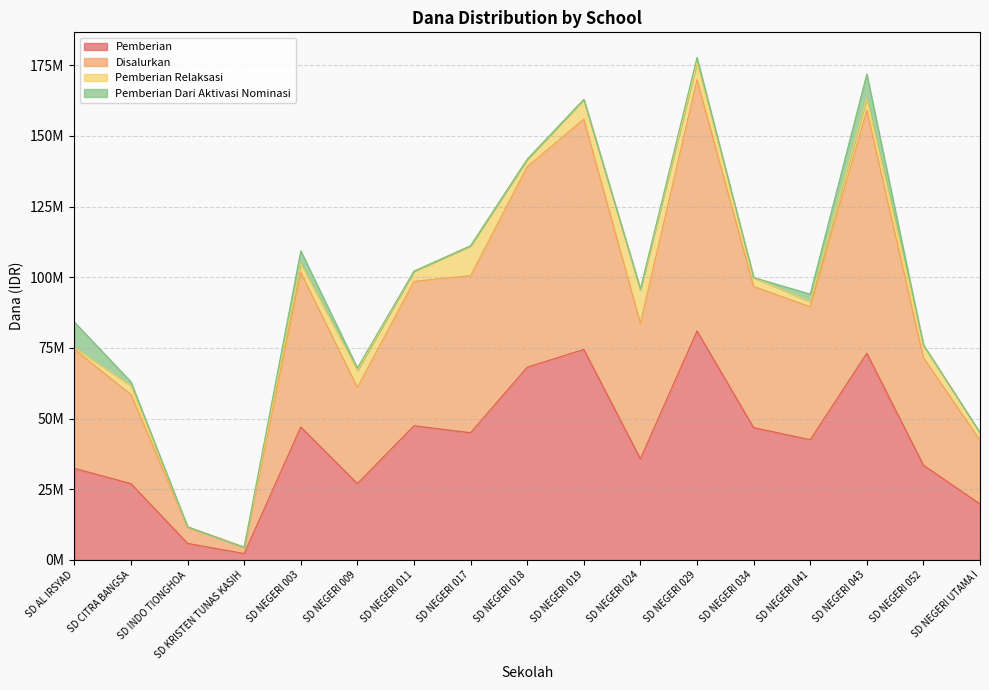

How many data points in Pemberian are above 42525000?

8